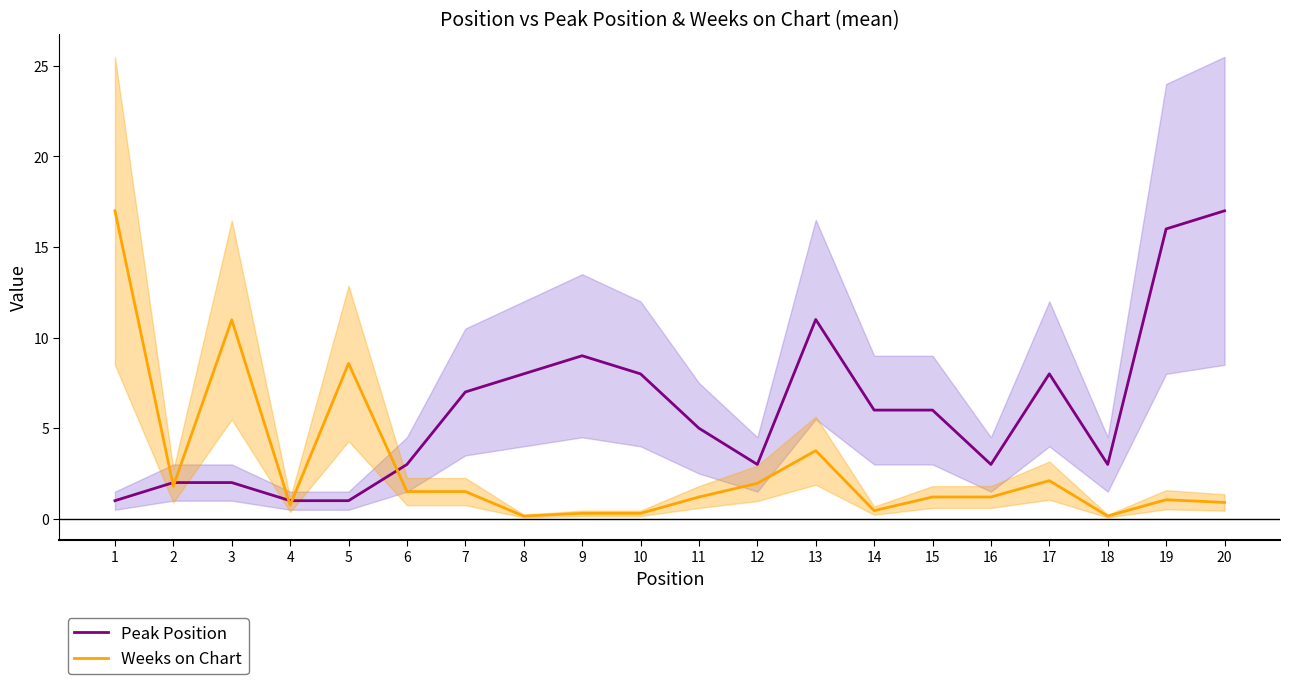

The value of Peak Position at 19 is 21.2. True or false?

False